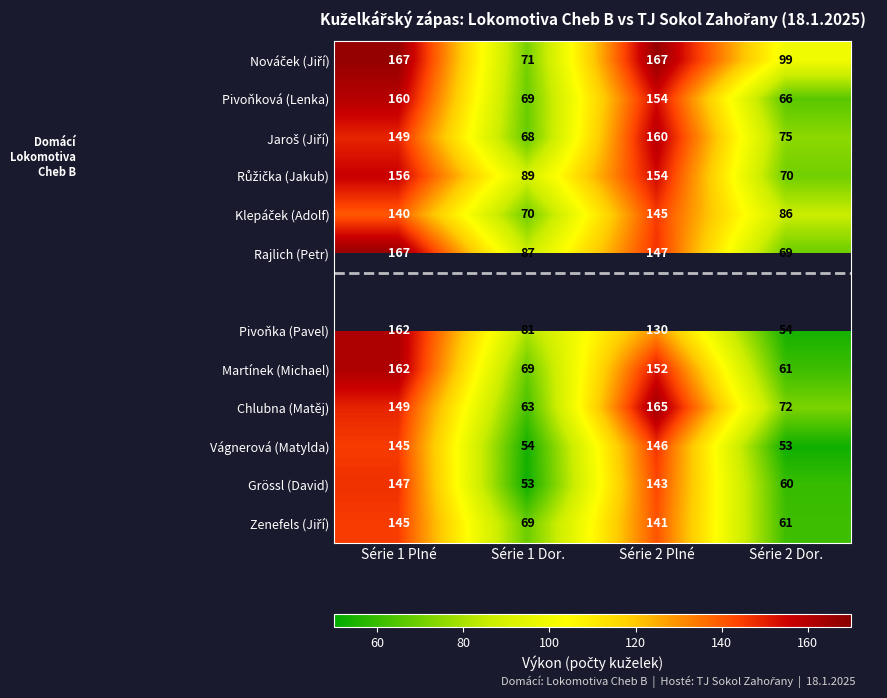

Where is Vágnerová (Matylda) nearest to the value 99?

Série 1 Dor.